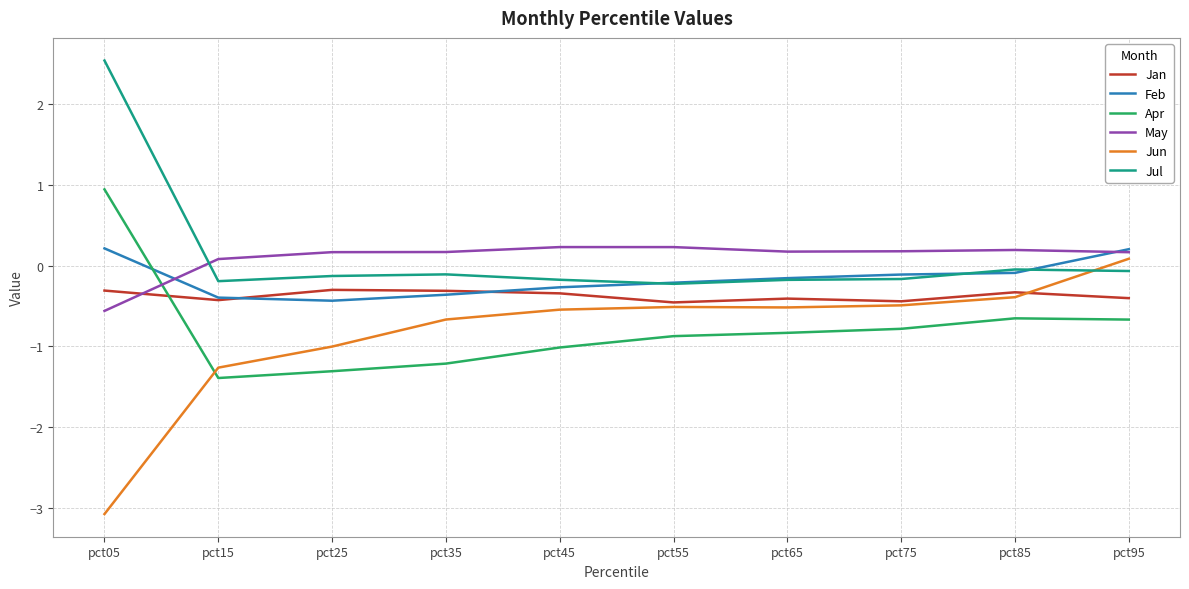

After their last crossing, which series has the higher values: Jan or May?

May